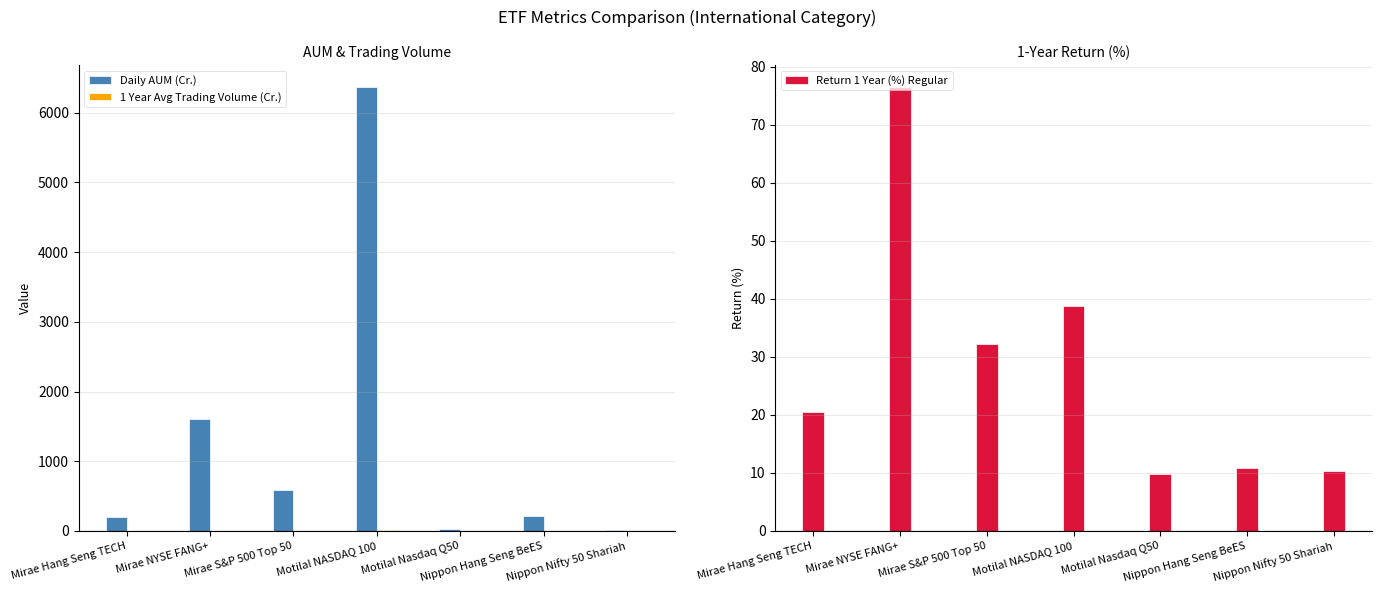

The value of Return 1 Year (%) Regular at Nippon Nifty 50 Shariah is 10.4. True or false?

True